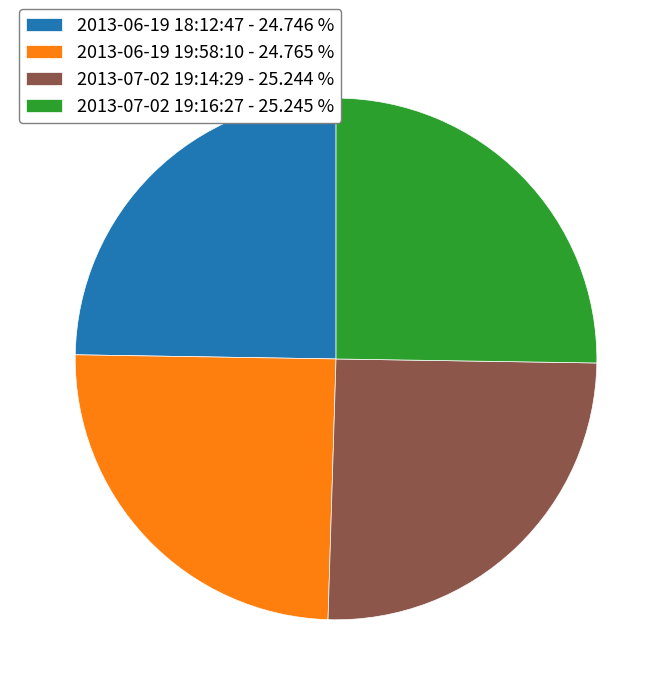

Approximately how many times larger is the value at 2013-06-19 18:12:47 - 24.746 % compared to 2013-06-19 19:58:10 - 24.765 %?

1.0